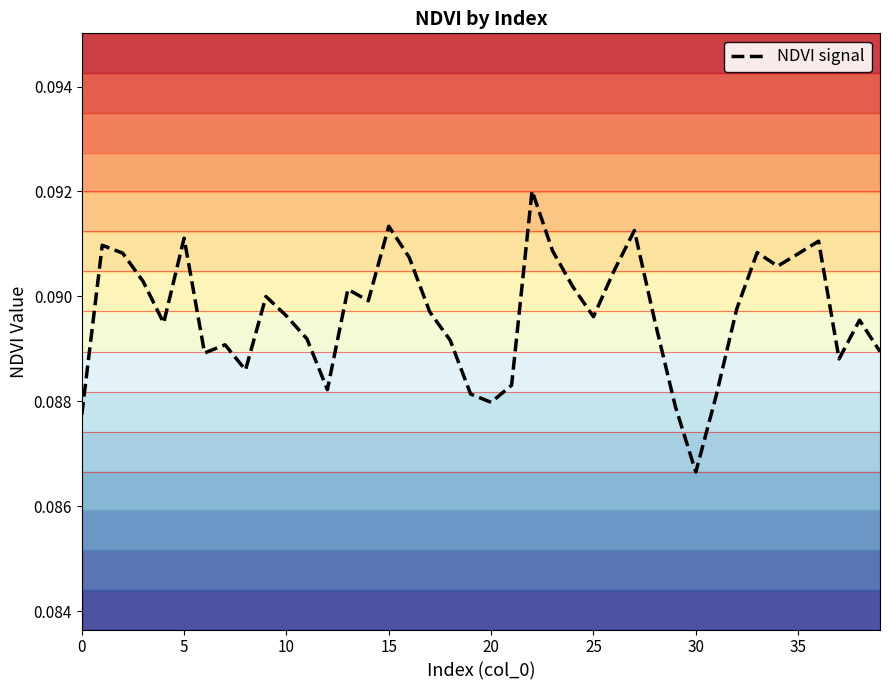

True or false: the data shows 0.1 at 36.

False